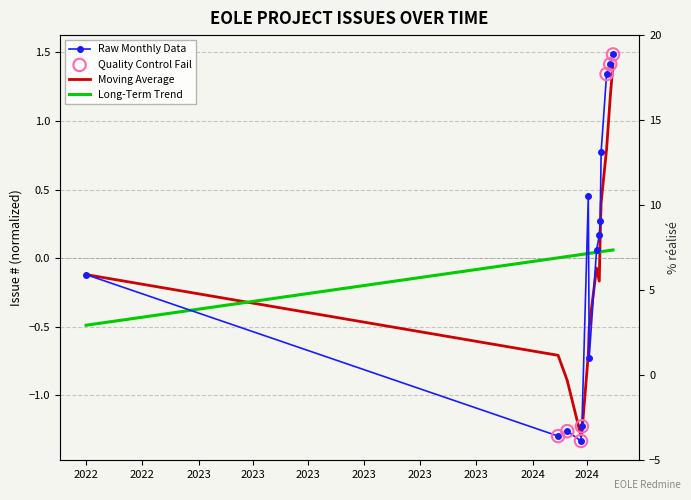

Which has a higher value, 26/03/2024 or 15/04/2024?

15/04/2024